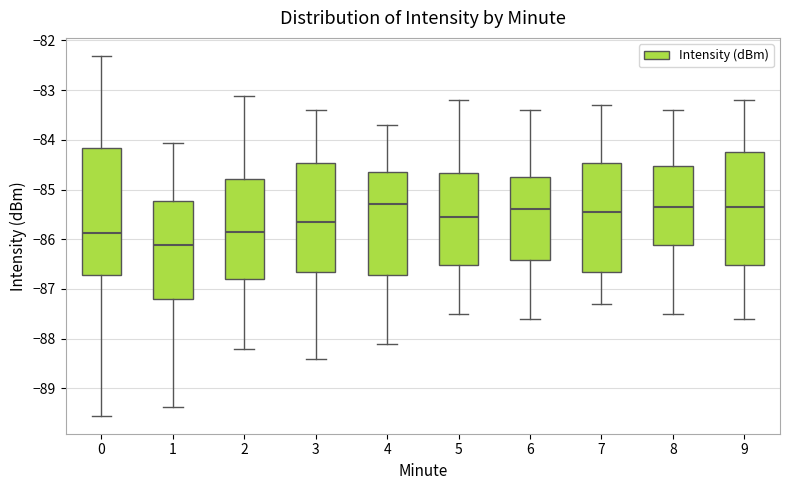

Reading left to right, transcribe this box plot: for each box, give where its median line is, the range the box spans, and where its two whiskers end, as read against the y-axis. The values are not printed on the chart, so give them approximately, as read against the axis.

0: median -85.9, box -86.7 to -84.2, whiskers -89.5 to -82.3
1: median -86.1, box -87.2 to -85.2, whiskers -89.4 to -84.1
2: median -85.8, box -86.8 to -84.8, whiskers -88.2 to -83.1
3: median -85.6, box -86.6 to -84.5, whiskers -88.4 to -83.4
4: median -85.3, box -86.7 to -84.6, whiskers -88.1 to -83.7
5: median -85.5, box -86.5 to -84.7, whiskers -87.5 to -83.2
6: median -85.4, box -86.4 to -84.7, whiskers -87.6 to -83.4
7: median -85.4, box -86.6 to -84.5, whiskers -87.3 to -83.3
8: median -85.3, box -86.1 to -84.5, whiskers -87.5 to -83.4
9: median -85.3, box -86.5 to -84.2, whiskers -87.6 to -83.2